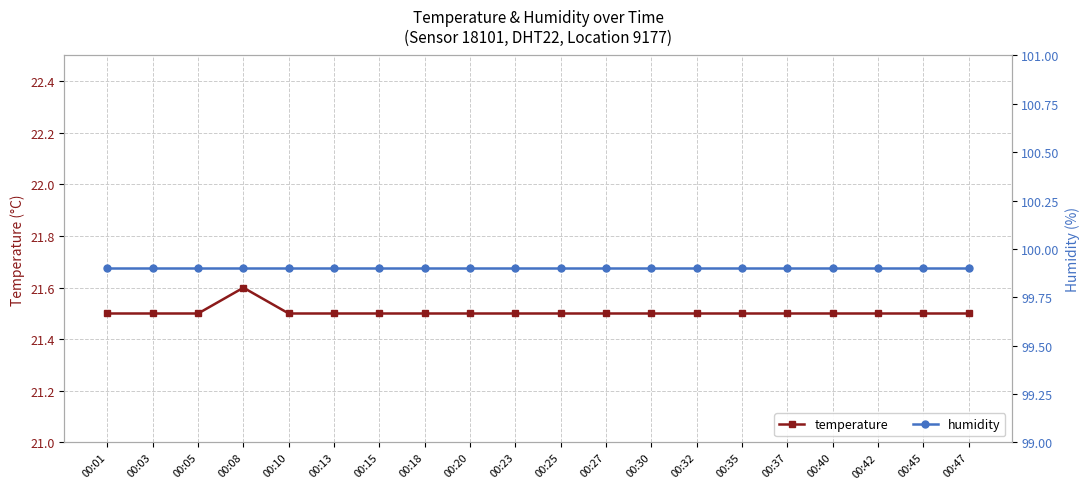

In temperature, how many points are higher than both neighbors (excluding endpoints)?

1